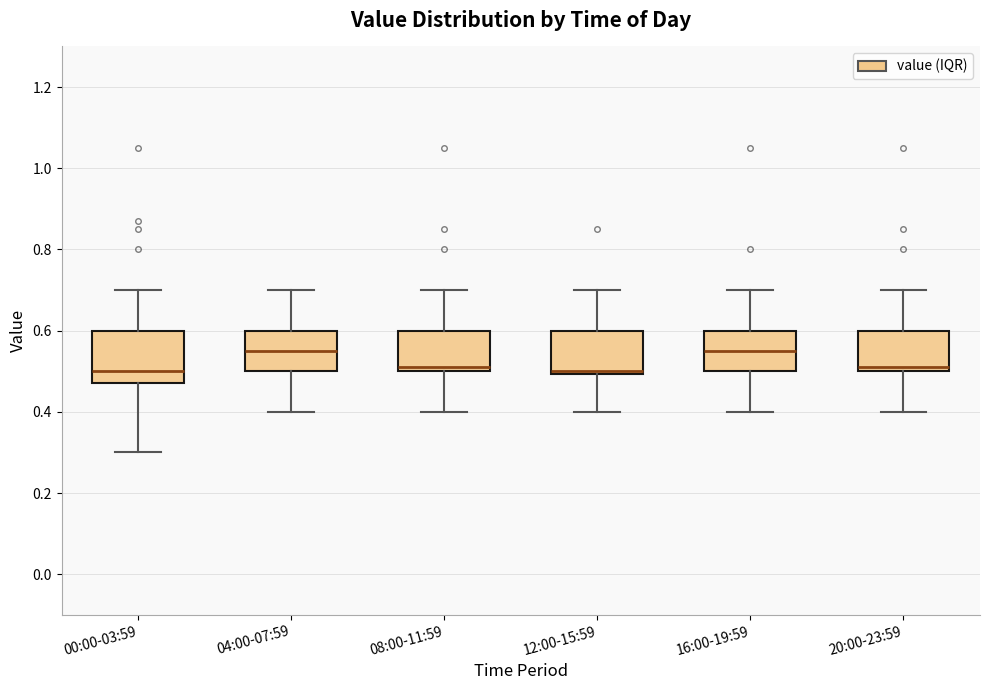

Comparing the boxes themselves (not the whiskers), which one is the tallest?

00:00-03:59